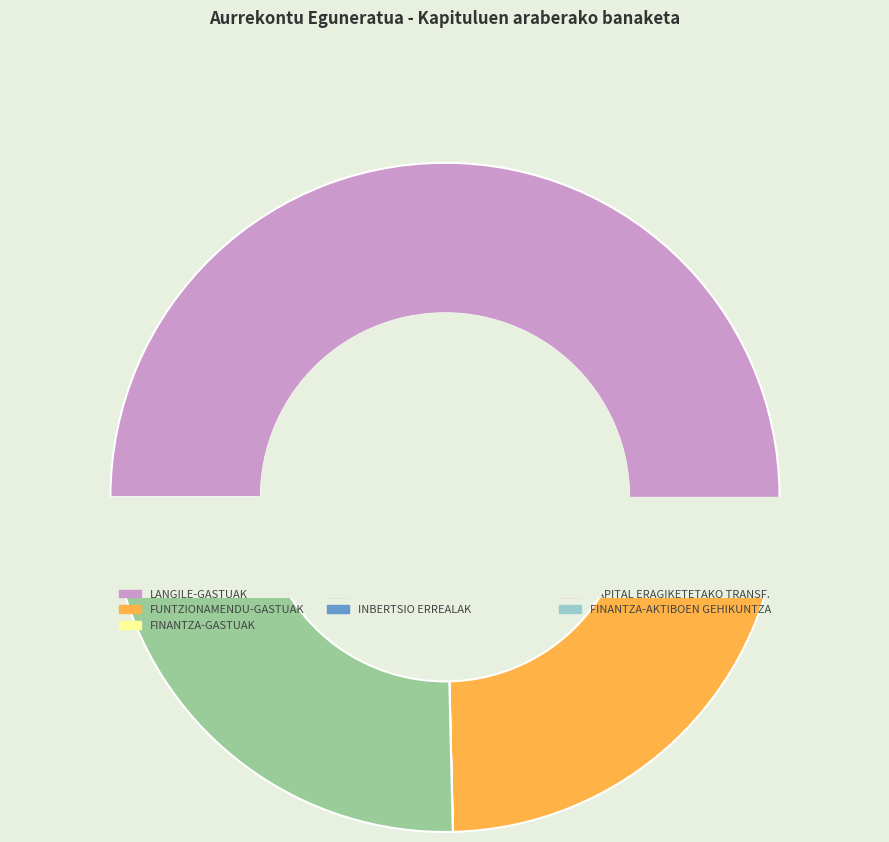

Is it true that LANGILE-GASTUAK is 51% of the pie?

True